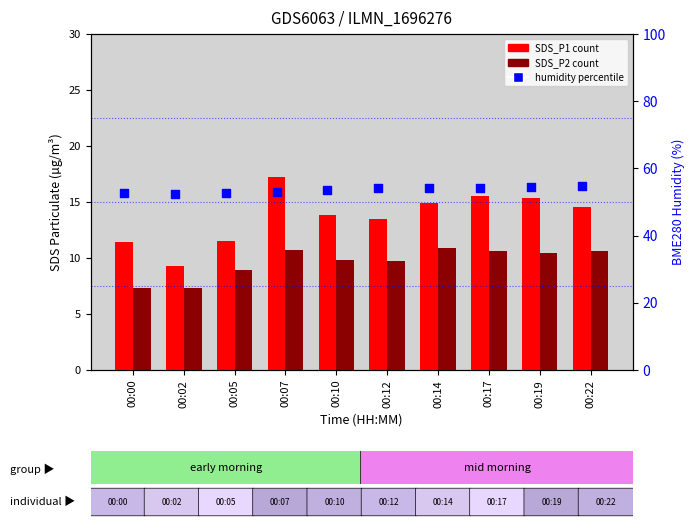

What is the total value across all series at 00:14?

79.8